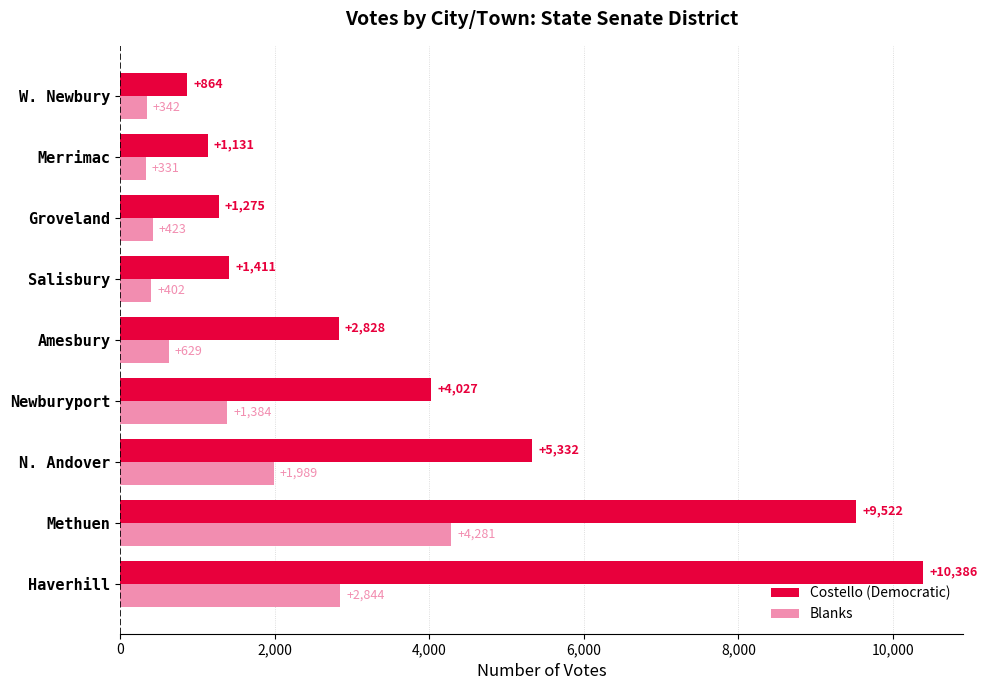

What is the minimum value shown in the chart?

331